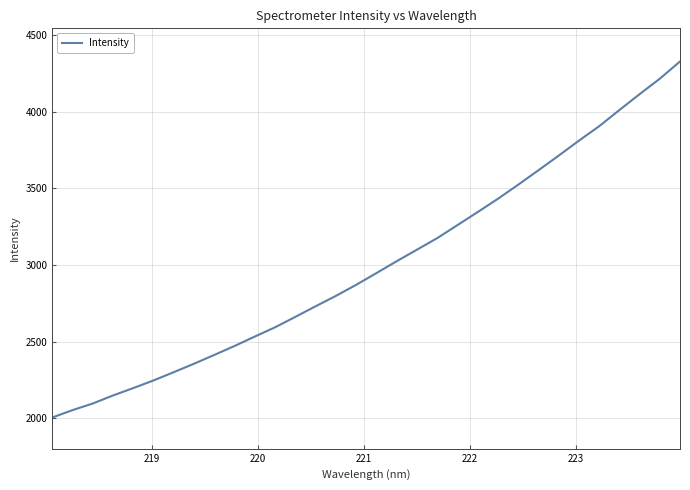

What is the greatest value displayed?

4329.3